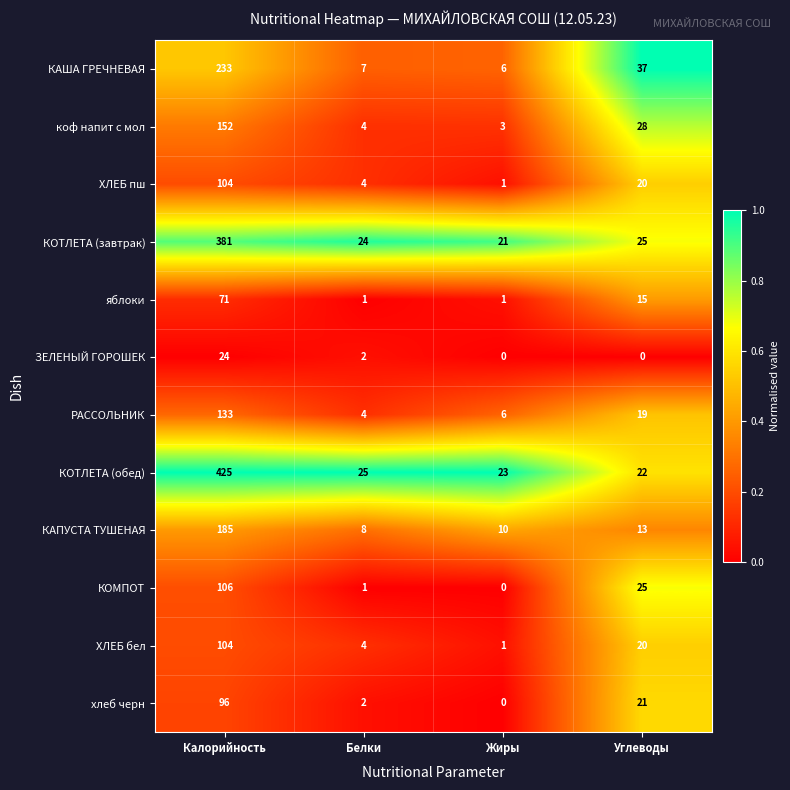

Where is коф напит с мол nearest to the value 77?

Углеводы